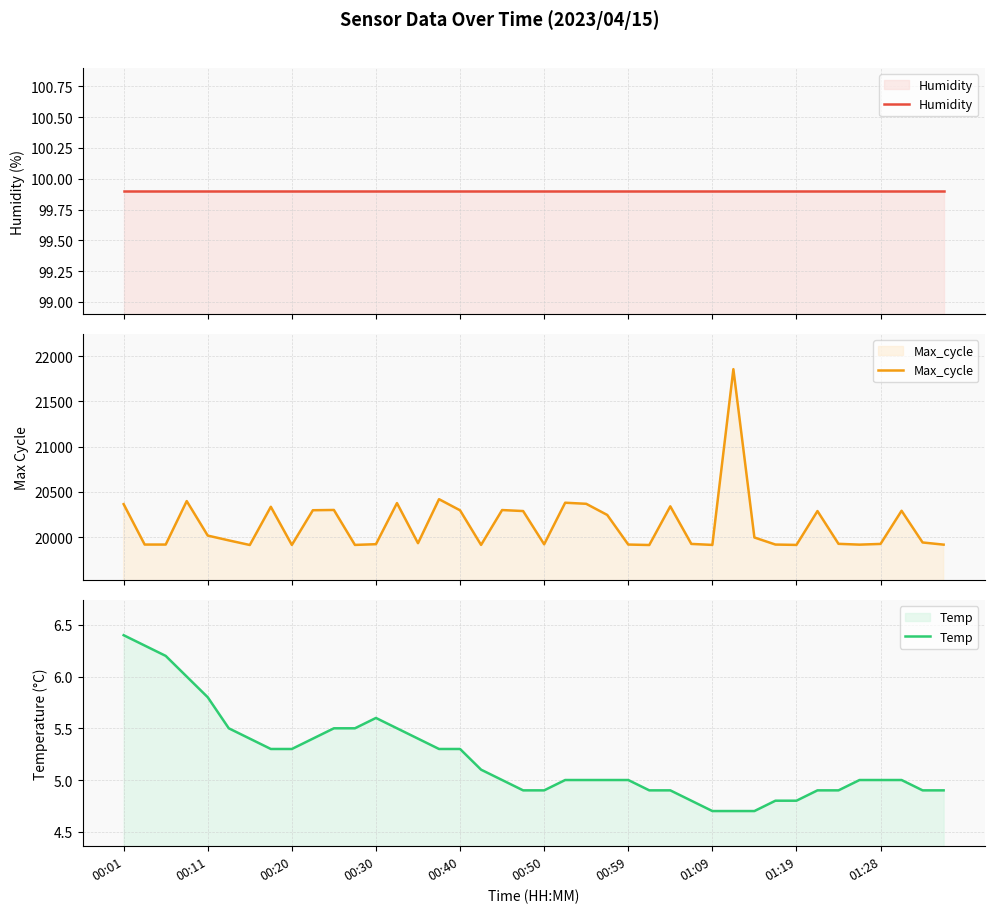

Rank the series by their maximum value, from lowest to highest.

Temp, Humidity, Max_cycle